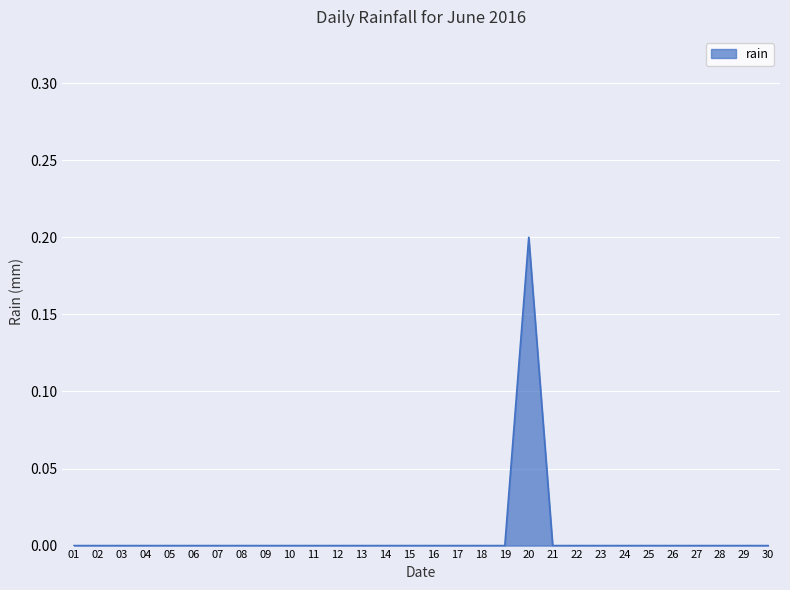

Between 16 and 20, which is larger?

20